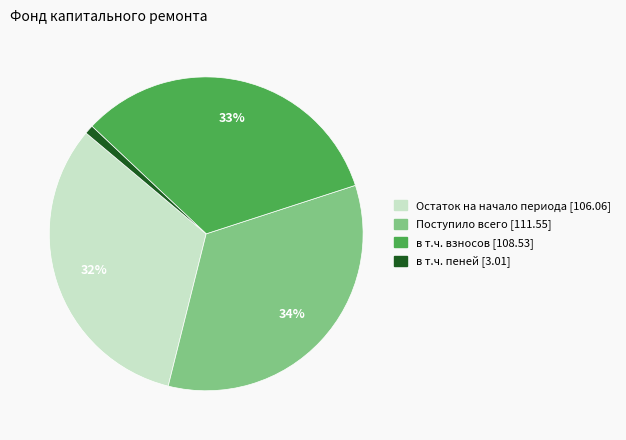

To the nearest percent, what percentage of the pie is Остаток на начало периода?

32%